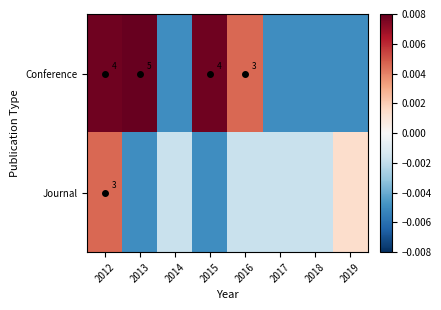

How many data points in Journal are less than 0?

6